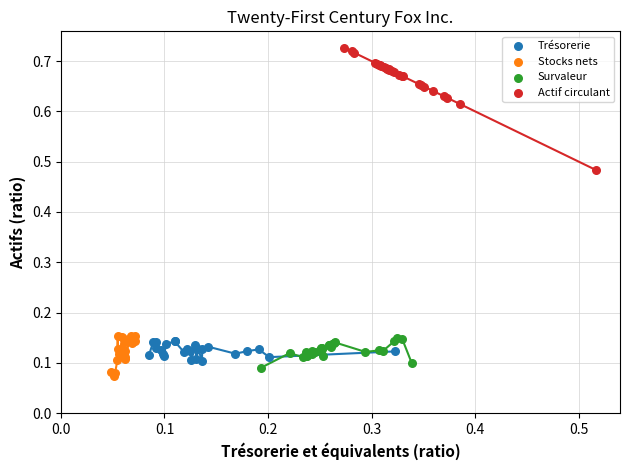

Which series has the widest spread of Y values?

Actif circulant